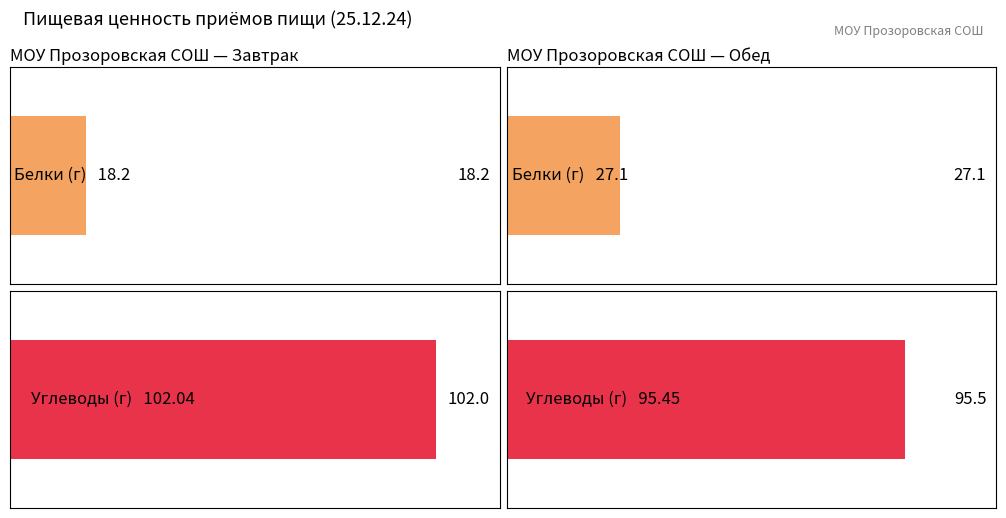

Are the bars grouped side by side (vs. stacked)?

Yes